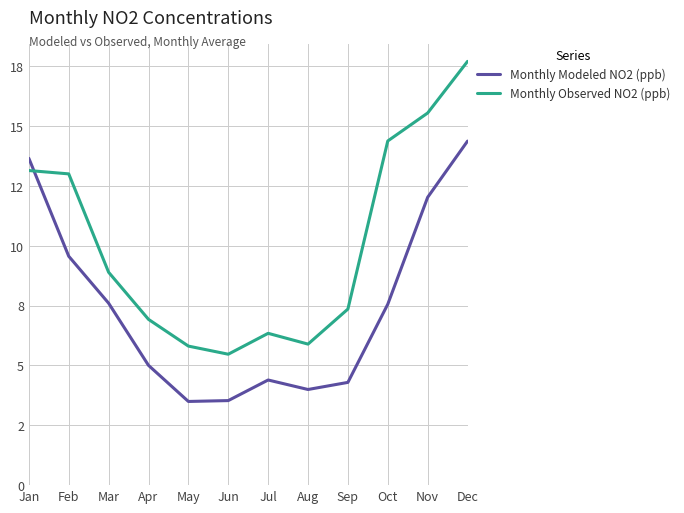

True or false: Monthly Observed NO2 (ppb) and Monthly Modeled NO2 (ppb) intersect in this chart.

True